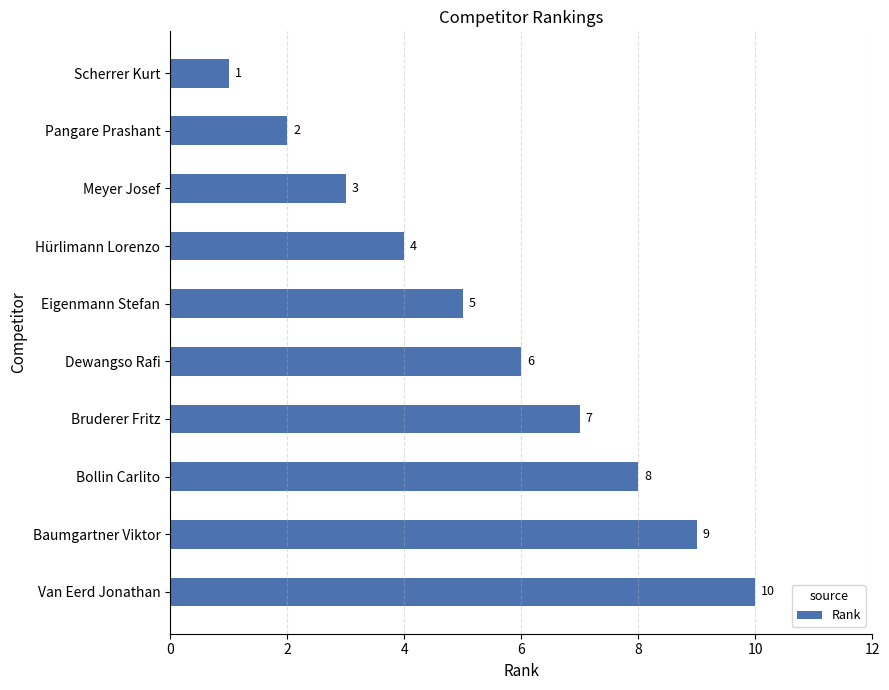

List the labels in order of value, largest first.

Van Eerd Jonathan, Baumgartner Viktor, Bollin Carlito, Bruderer Fritz, Dewangso Rafi, Eigenmann Stefan, Hürlimann Lorenzo, Meyer Josef, Pangare Prashant, Scherrer Kurt